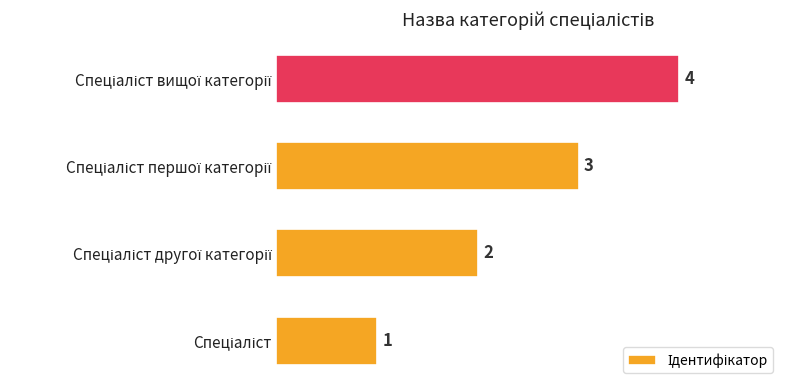

How many values are between 2 and 4?

3